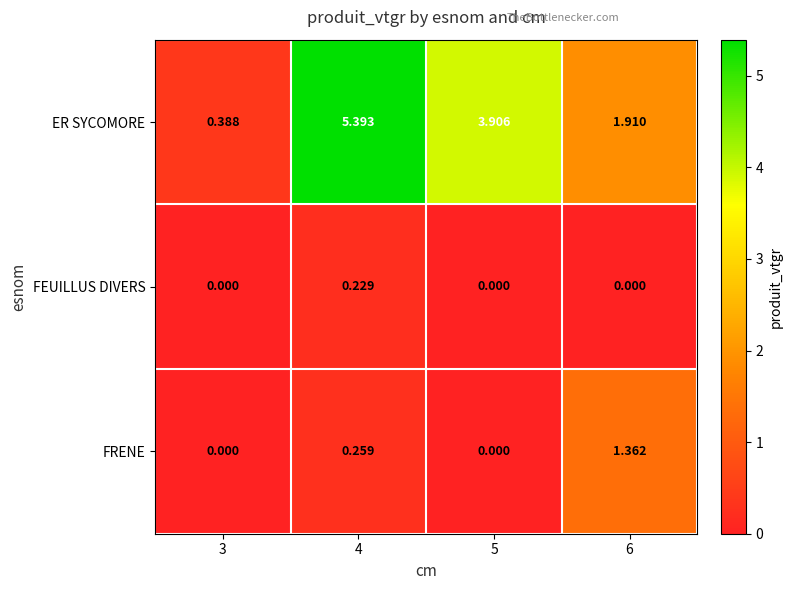

At how many categories does at least one series exceed 5?

1